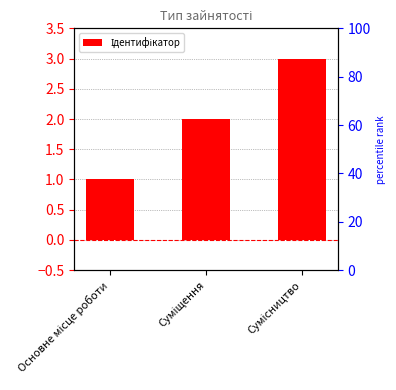

List the labels in order of value, smallest first.

Основне місце роботи, Суміщення, Сумісництво